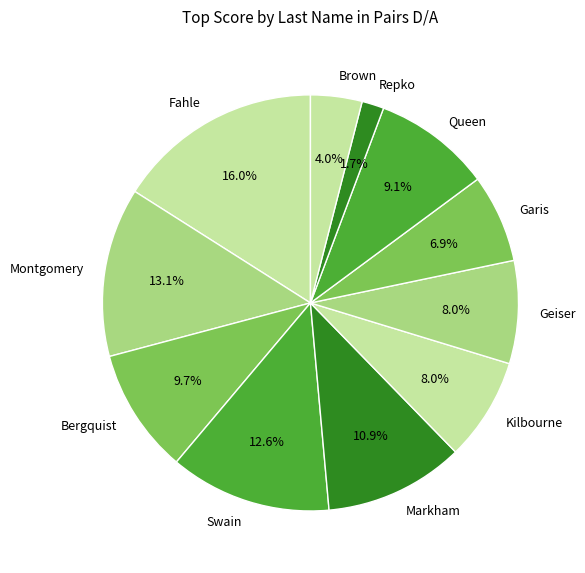

To the nearest percent, what percentage of the pie is Garis?

7%